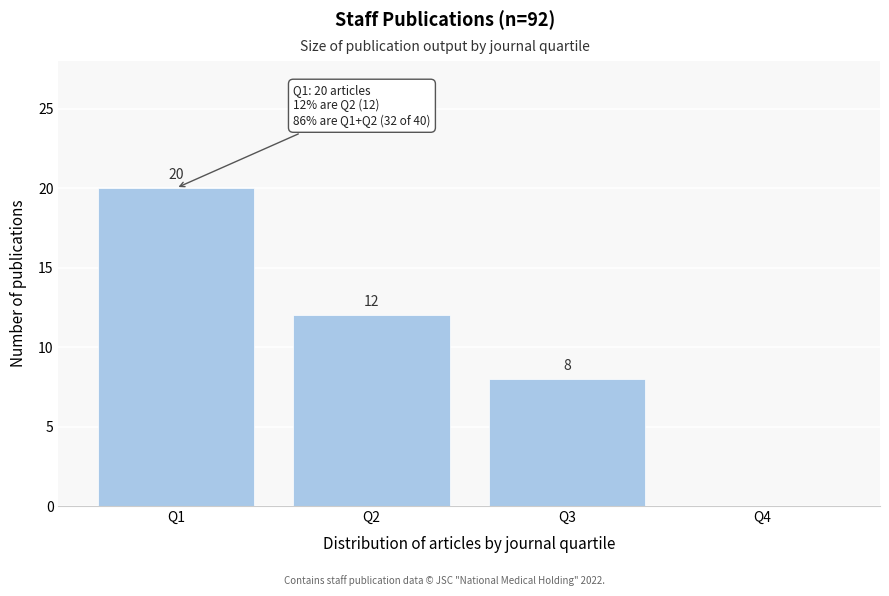

Reading left to right, transcribe all the data shown in this chart.

Q1=20	Q2=12	Q3=8	Q4=0